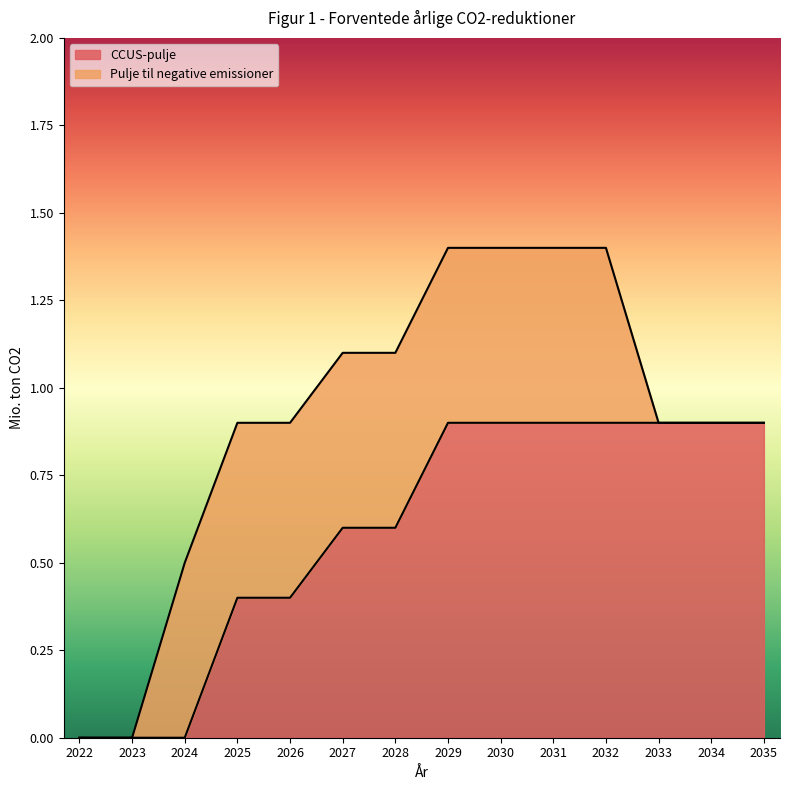

True or false: there are more than 0 points higher than both neighbors.

False